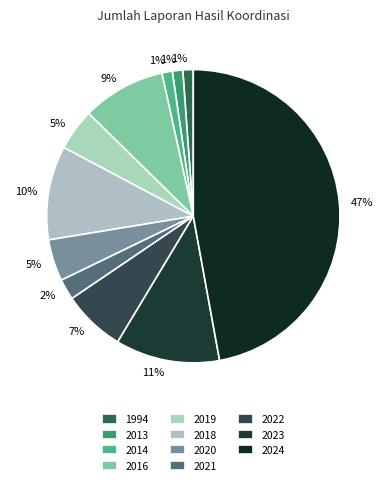

True or false: 2022 accounts for 7% of the total.

True